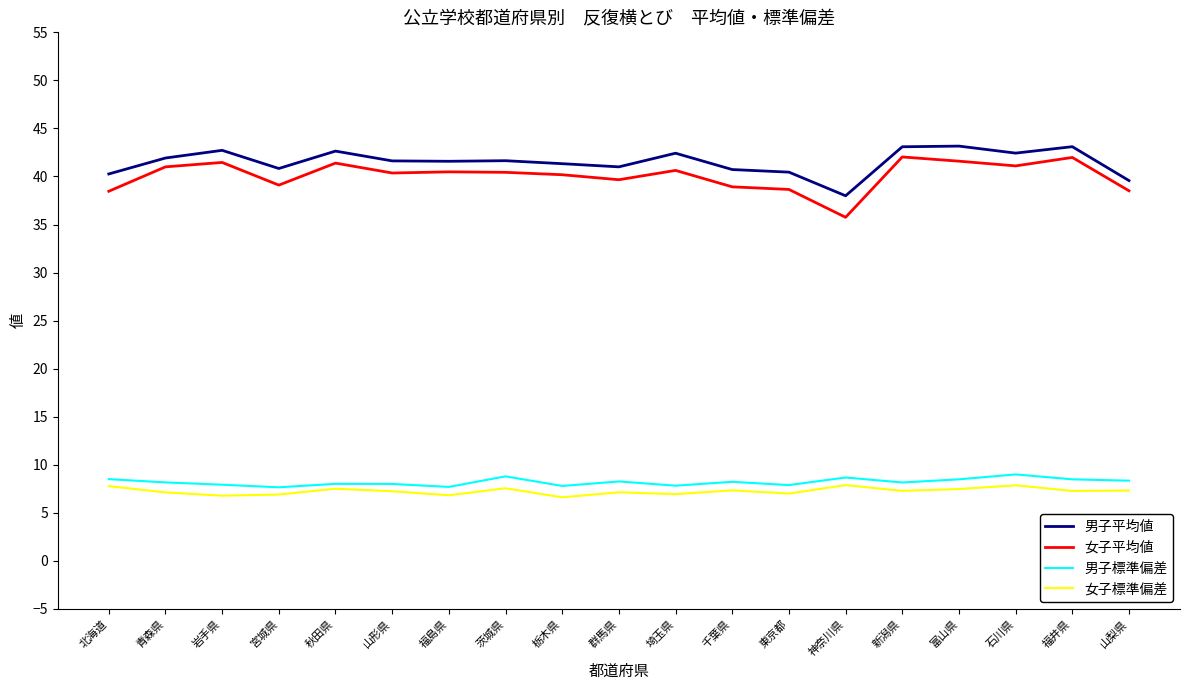

What is the approximate value of 男子標準偏差 at 神奈川県?

8.7